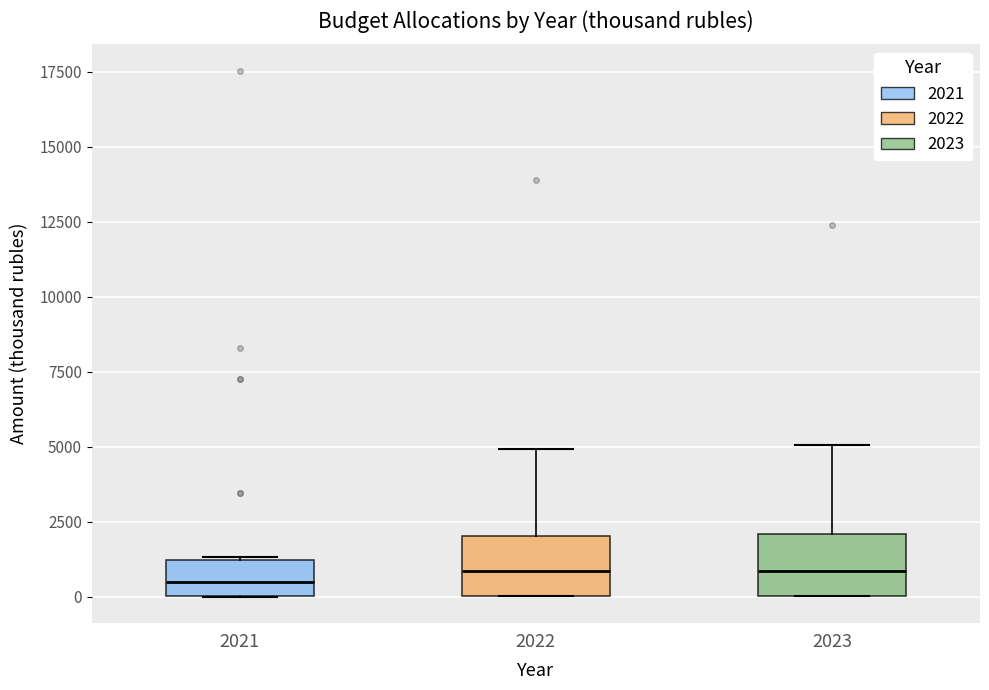

Where is the upper edge of the box at x = 2021 on the y-axis? The values are not printed on the chart, so give them approximately, as read against the axis.

1000